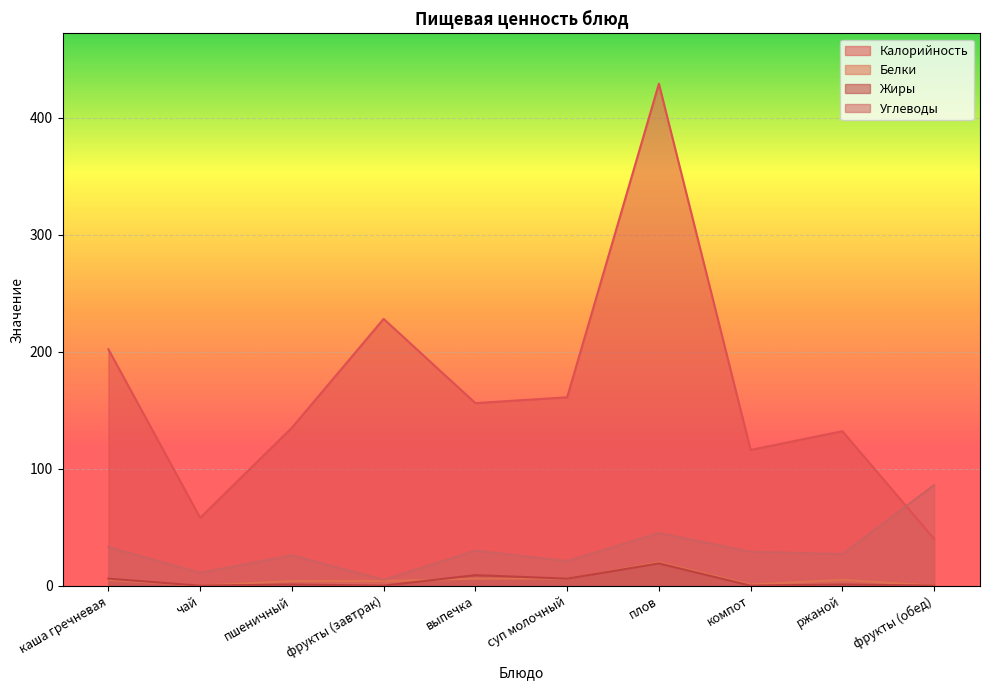

What is the average value of the Углеводы series?

31